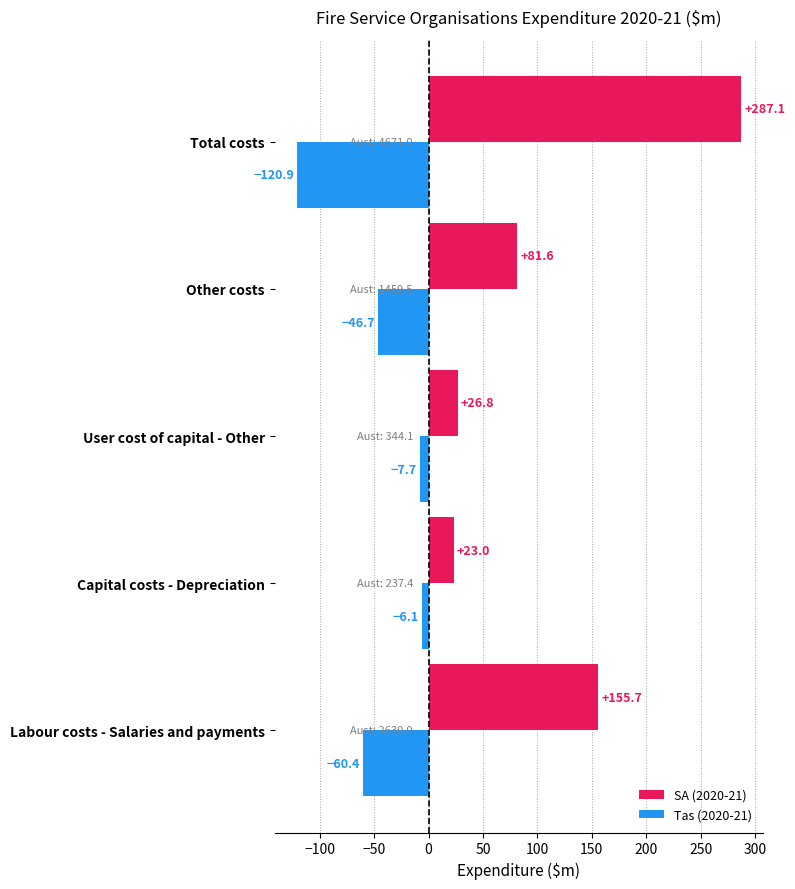

Is it true that SA (2020-21) equals 155.7 at Labour costs - Salaries and payments?

True